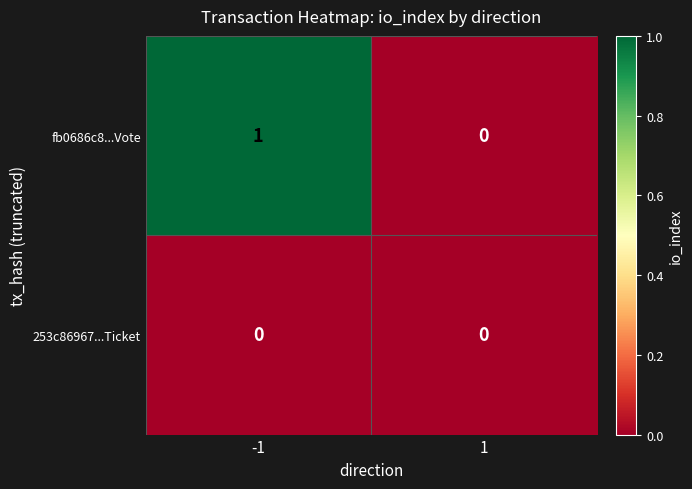

Which series changed the most between -1 and 1?

fb0686c8...Vote